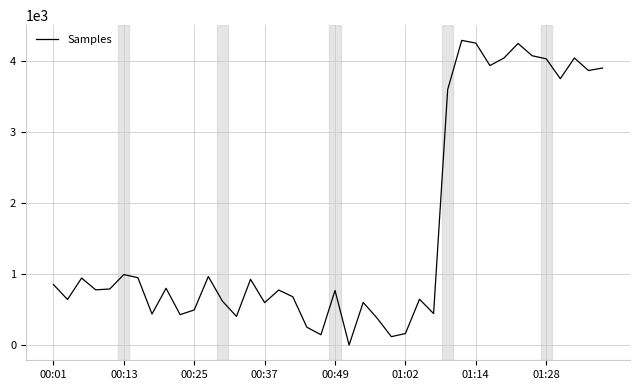

What is the greatest value displayed?

4288